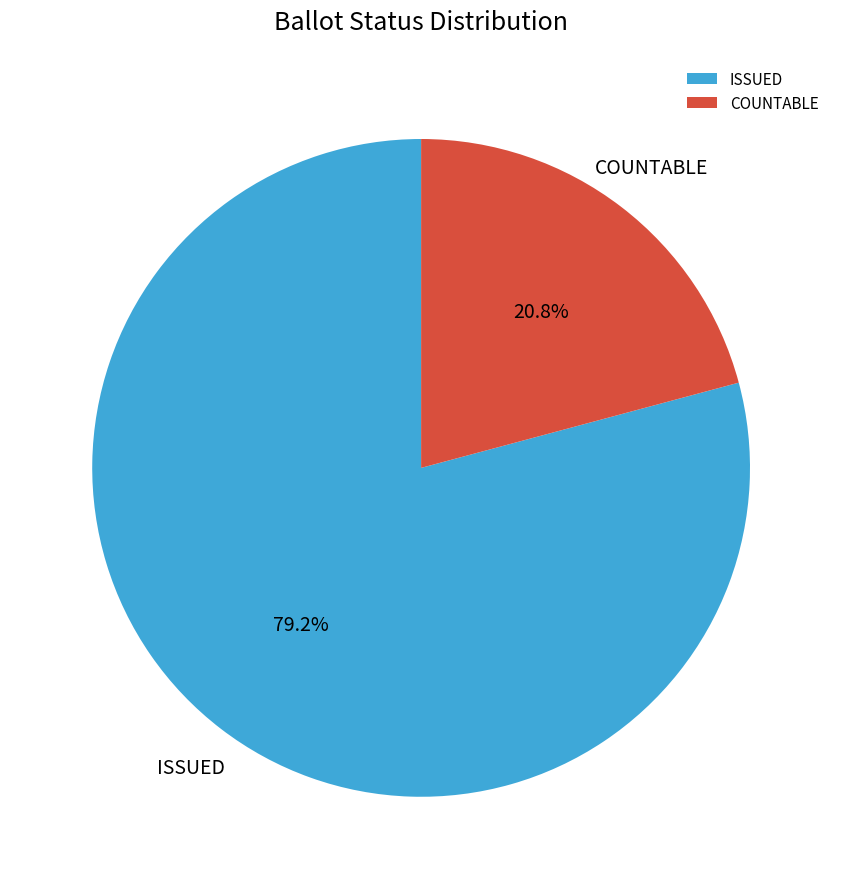

Is there a majority slice in this chart?

Yes